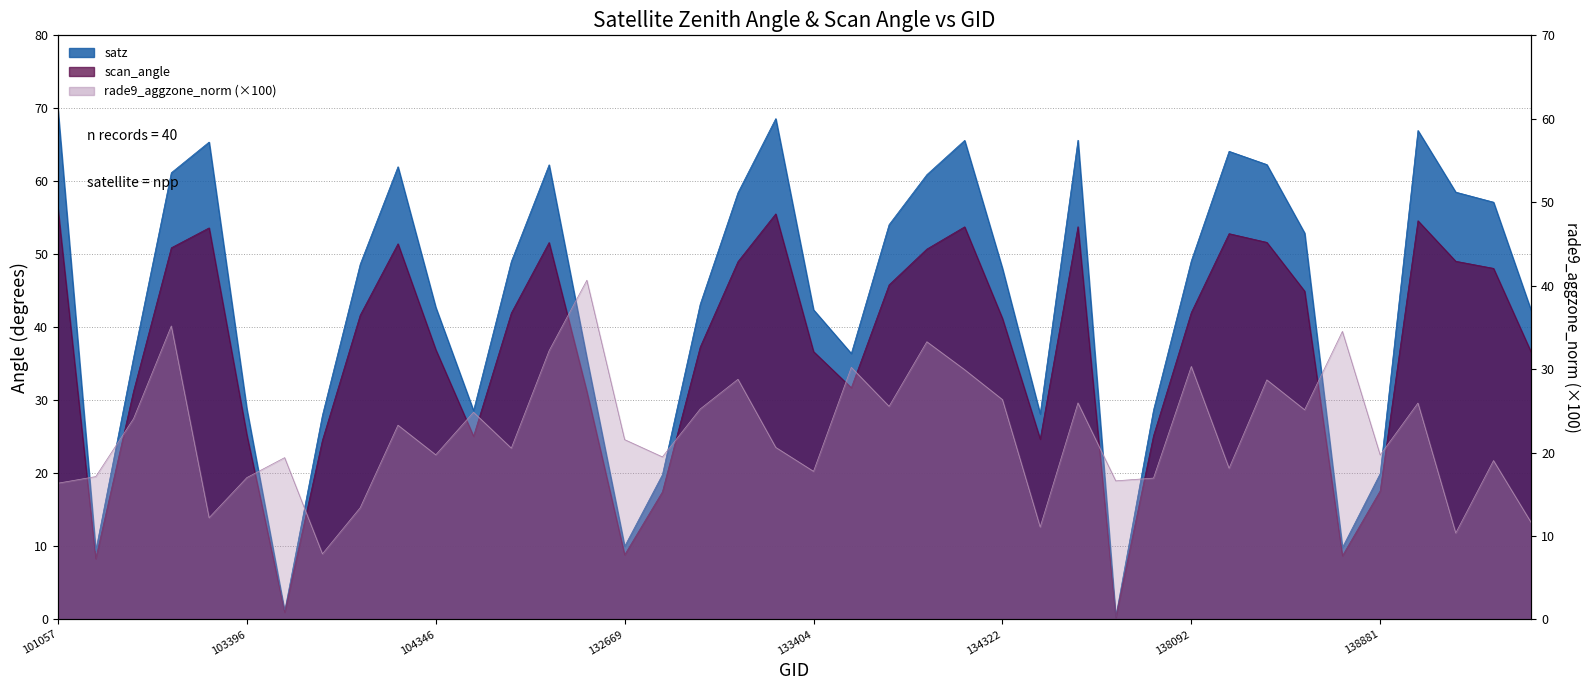

Where is the first local maximum for scan_angle?

103270